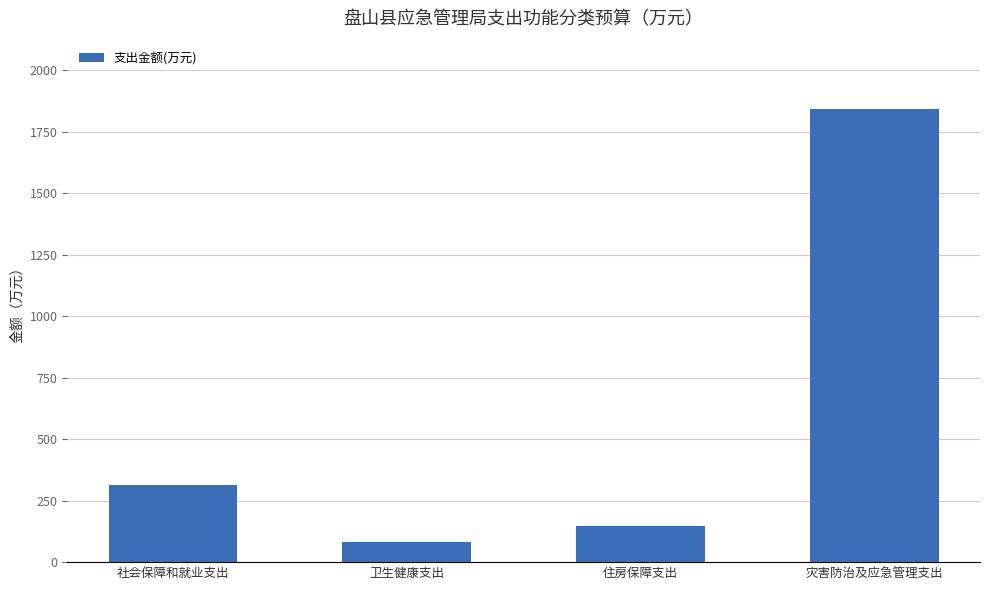

What is the label of the 3rd bar from the right?

卫生健康支出